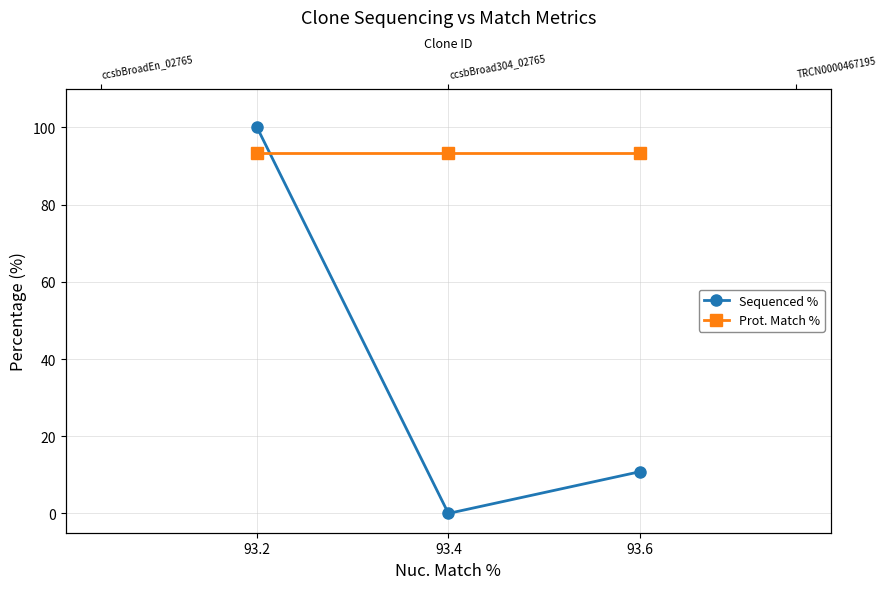

What are all the series names shown in the legend?

Sequenced %, Prot. Match %